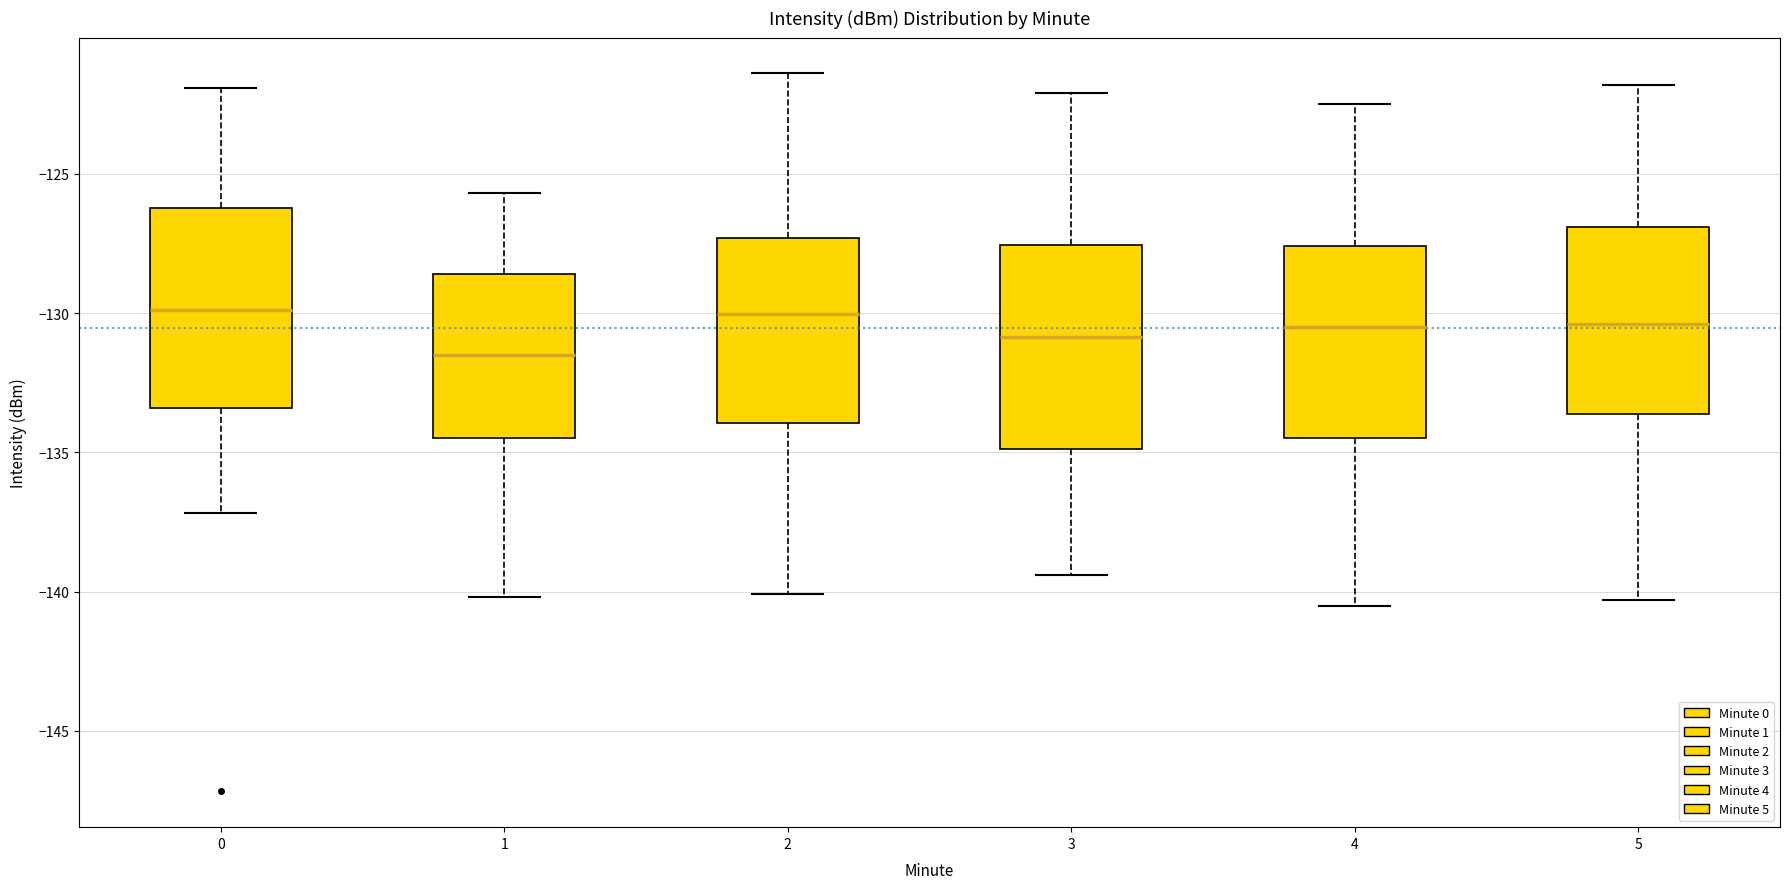

Reading left to right, read every box against the y-axis: the position of its median line, the range the box covers, and the ends of its whiskers. The values are not printed on the chart, so give them approximately, as read against the axis.

0: median -130.0, box -133.5 to -126.0, whiskers -137.0 to -122.0
1: median -131.5, box -134.5 to -128.5, whiskers -140.0 to -125.5
2: median -130.0, box -134.0 to -127.5, whiskers -140.0 to -121.5
3: median -131.0, box -135.0 to -127.5, whiskers -139.5 to -122.0
4: median -130.5, box -134.5 to -127.5, whiskers -140.5 to -122.5
5: median -130.5, box -133.5 to -127.0, whiskers -140.5 to -122.0